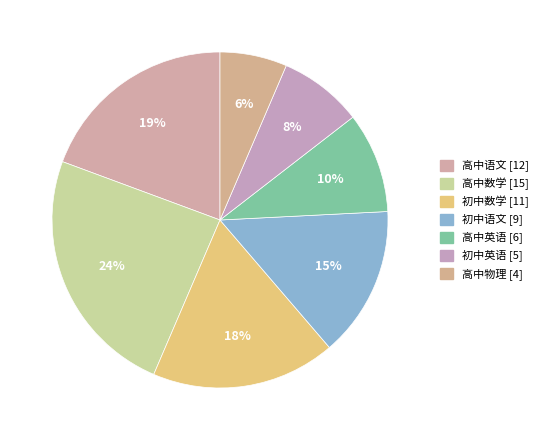

How many slices are in this pie chart?

7